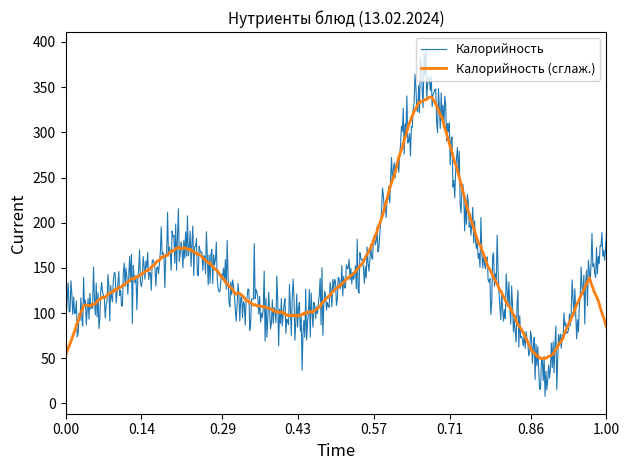

Rank the series by their maximum value, from highest to lowest.

Калорийность, Калорийность (сглаж.)